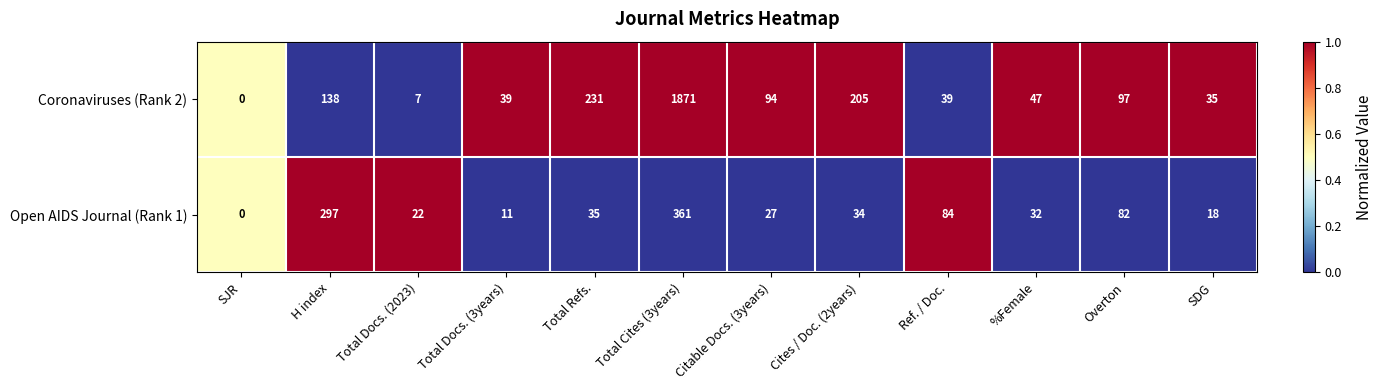

List the series in order of their overall mean, lowest first.

Open AIDS Journal (Rank 1), Coronaviruses (Rank 2)